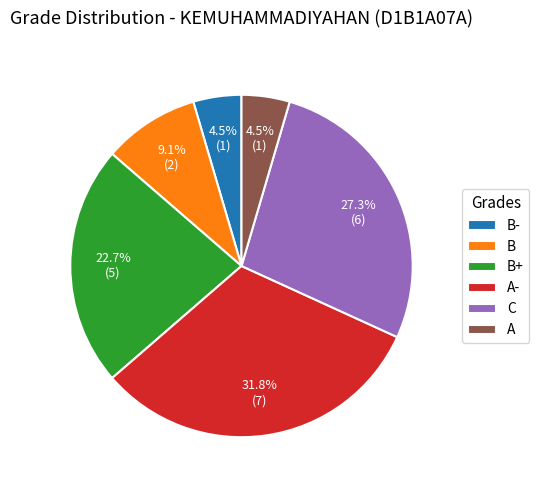

How many segments does this pie chart have?

6